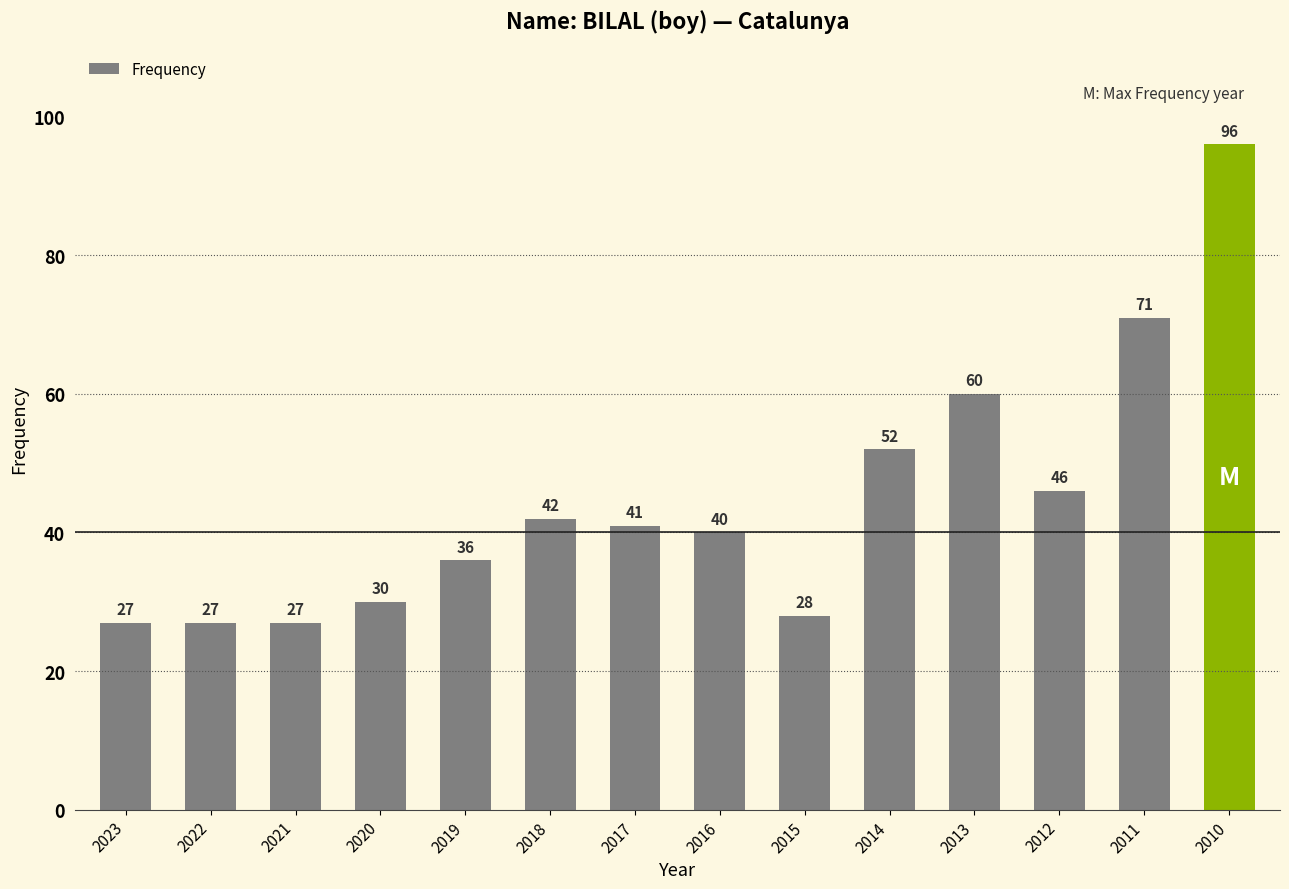

How many bars are there in total?

14